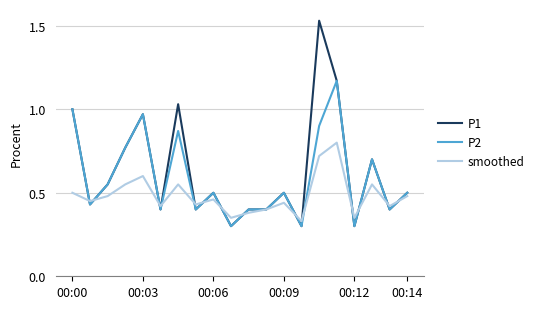

What is the sum of all P1 values?

12.6